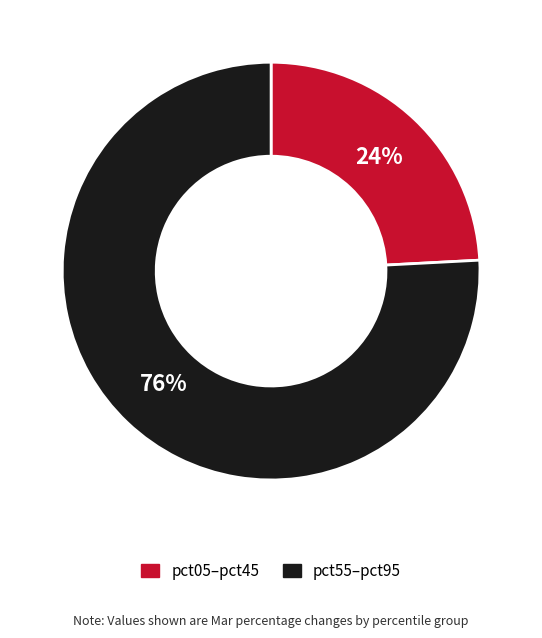

To the nearest percent, what is the average slice percentage?

50%